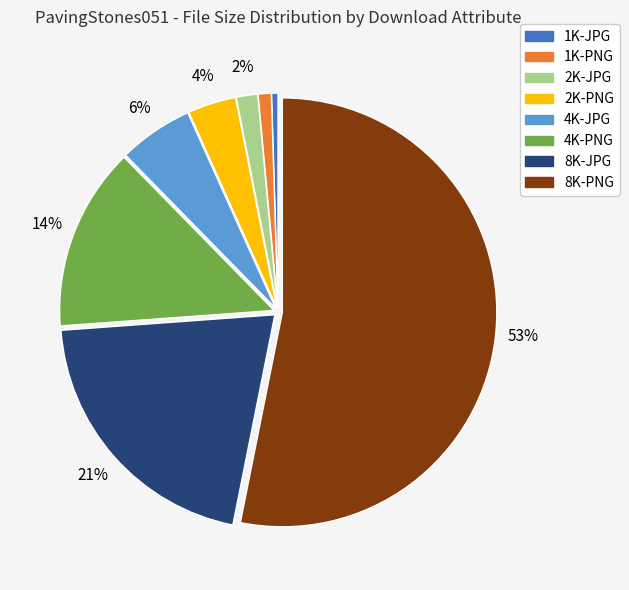

To the nearest percent, what is the combined percentage of 4K-PNG and 1K-JPG?

14%